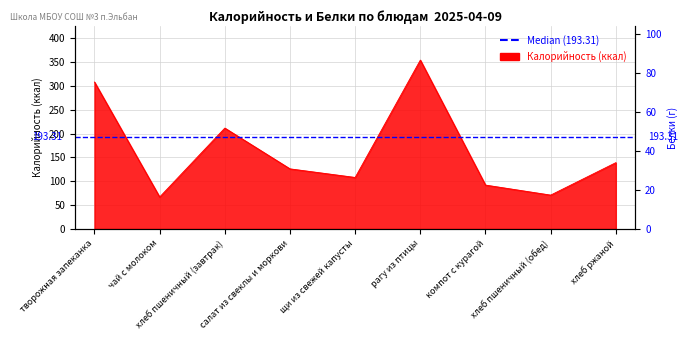

At which category does Белки reach its first local valley?

чай с молоком